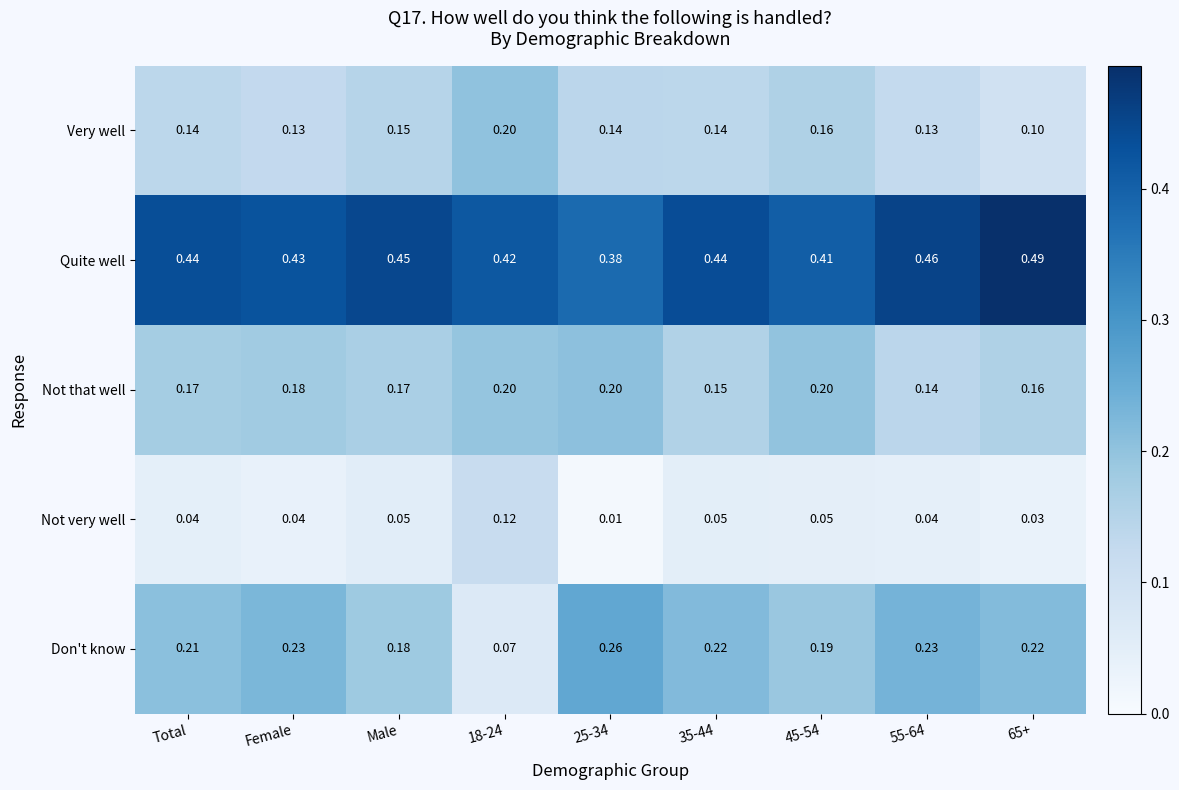

Is the value of Quite well at 65+ greater than the value of Not very well at 25-34?

Yes